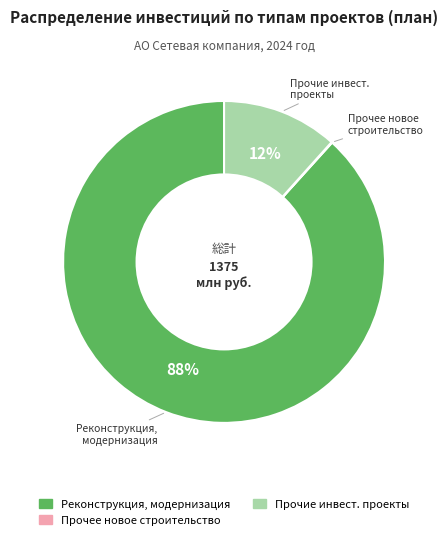

To the nearest percent, what is the average slice percentage?

33%